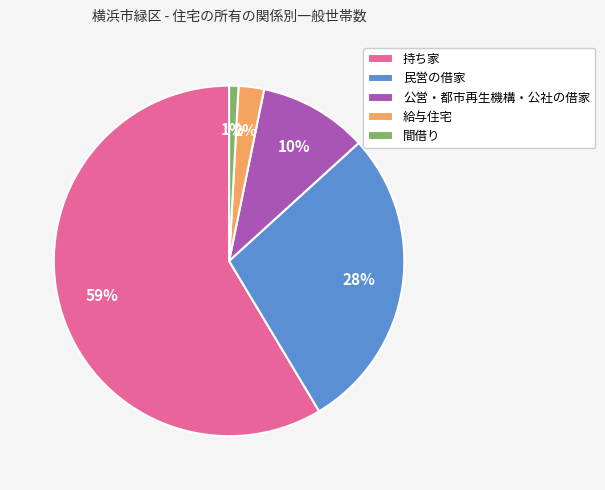

Count the number of slices in the pie.

5